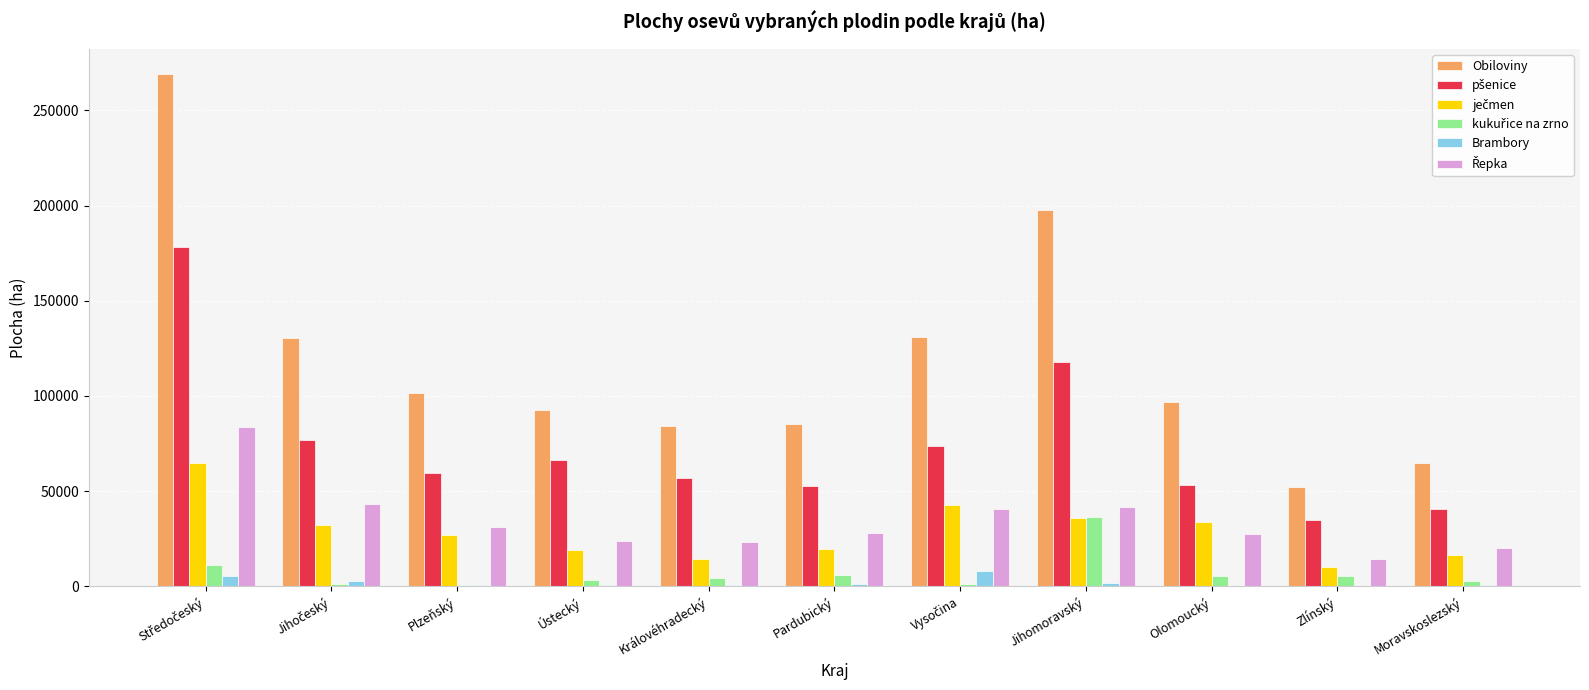

Count the number of categories in the chart.

11